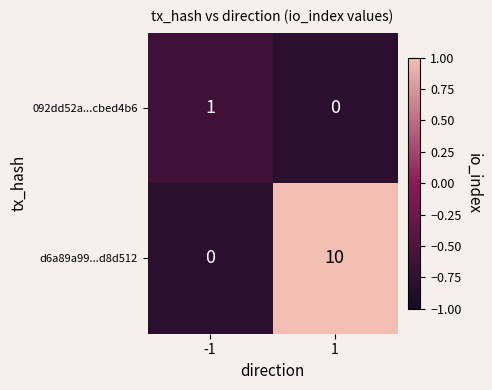

At how many categories does at least one series exceed 0?

2